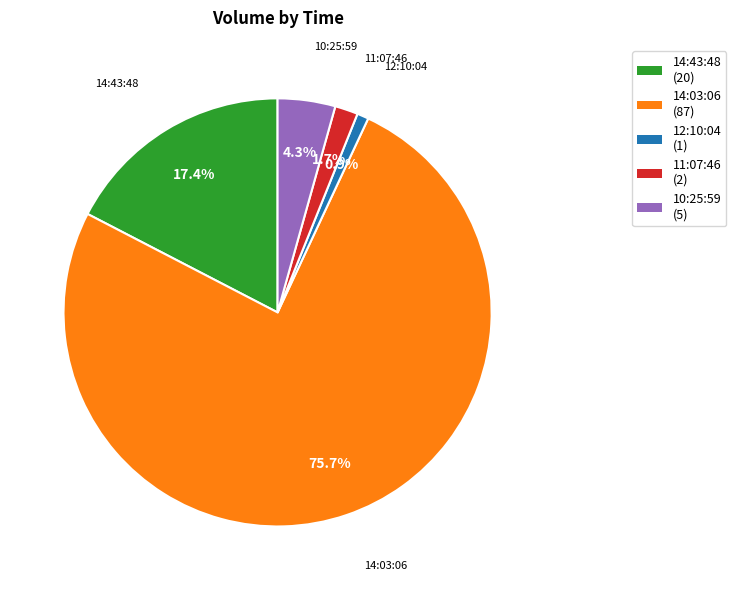

Which has a higher value, 14:03:06 or 10:25:59?

14:03:06